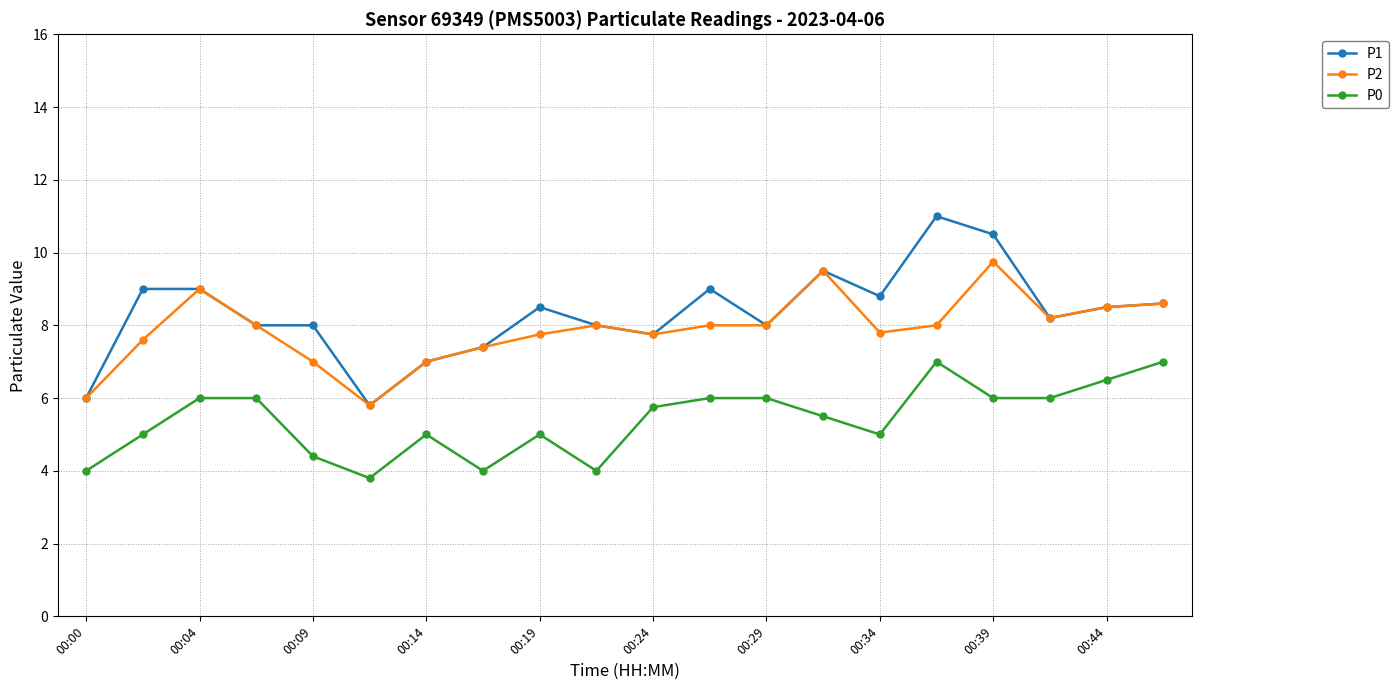

What is the lowest value of the P2 series?

5.8